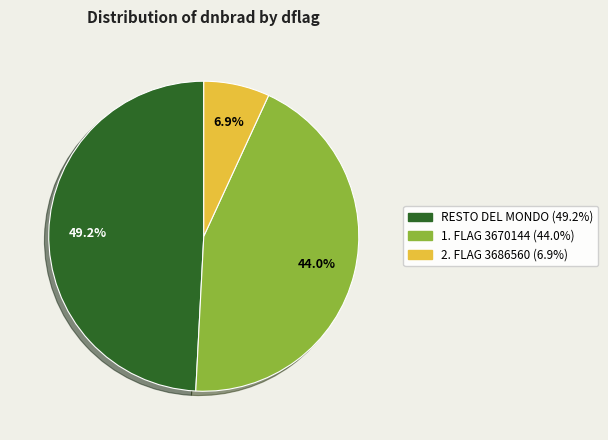

How many segments does this pie chart have?

3